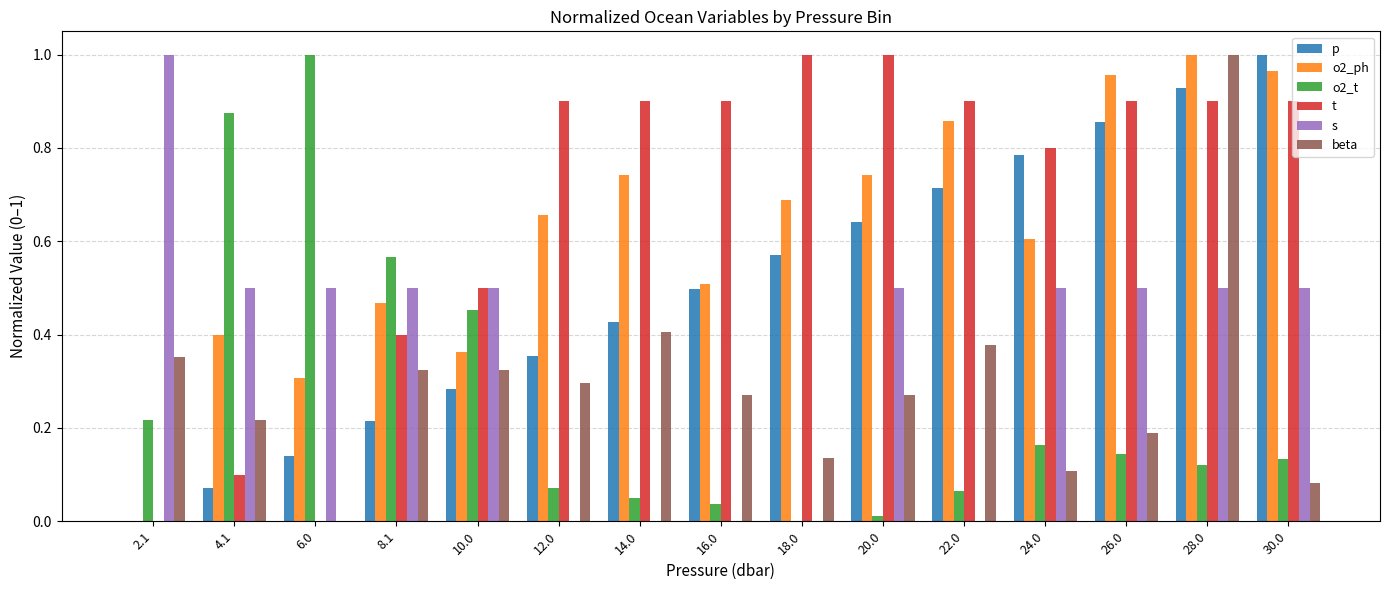

What is the sum of all beta values?

4.4